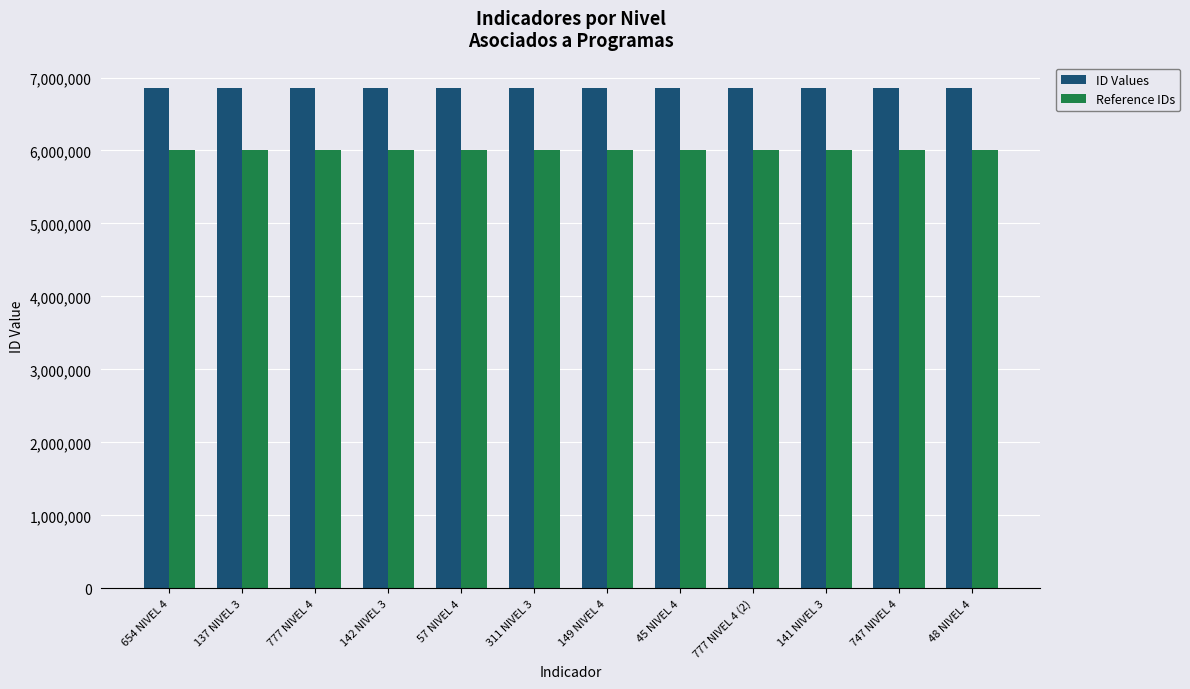

The value of Reference IDs at 777 NIVEL 4 (2) is 6009609. True or false?

True